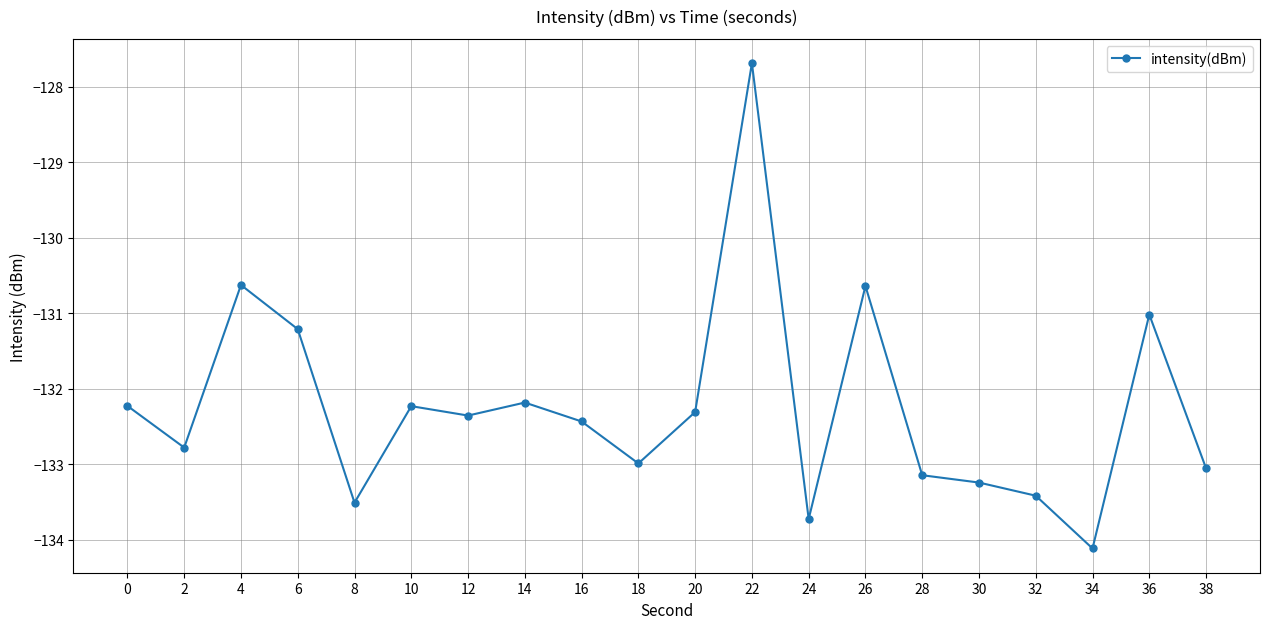

What is the sum of all values?

-2644.9